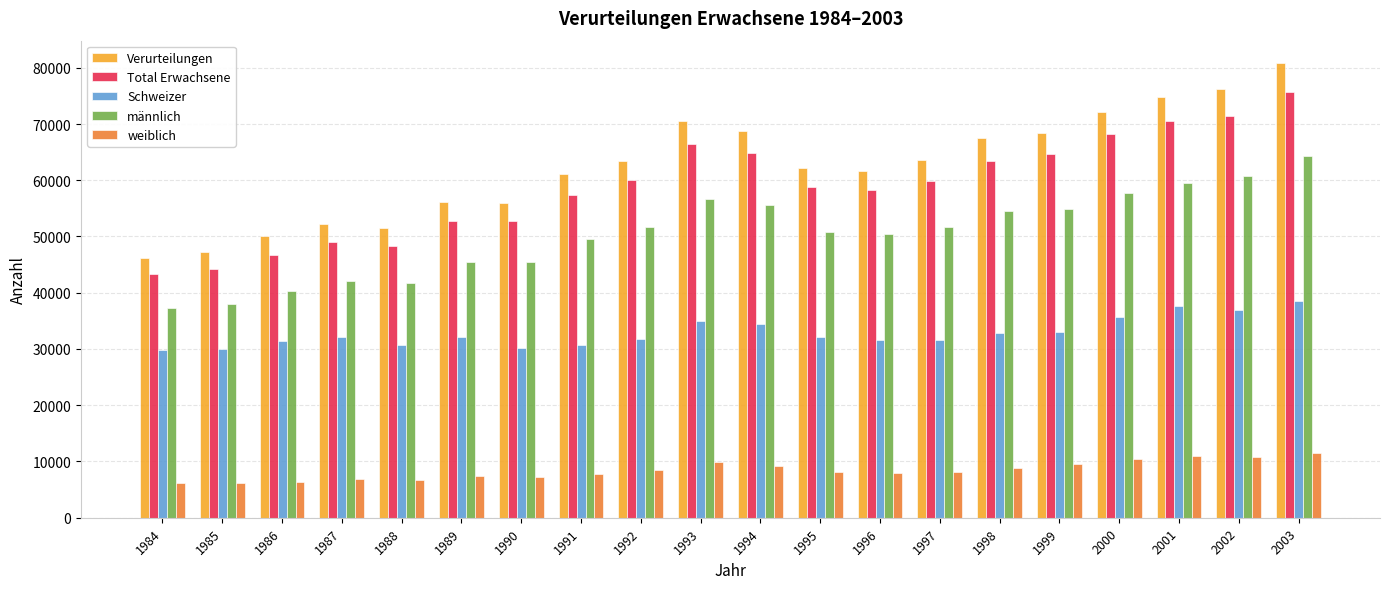

What are all the series names shown in the legend?

Verurteilungen, Total Erwachsene, Schweizer, männlich, weiblich